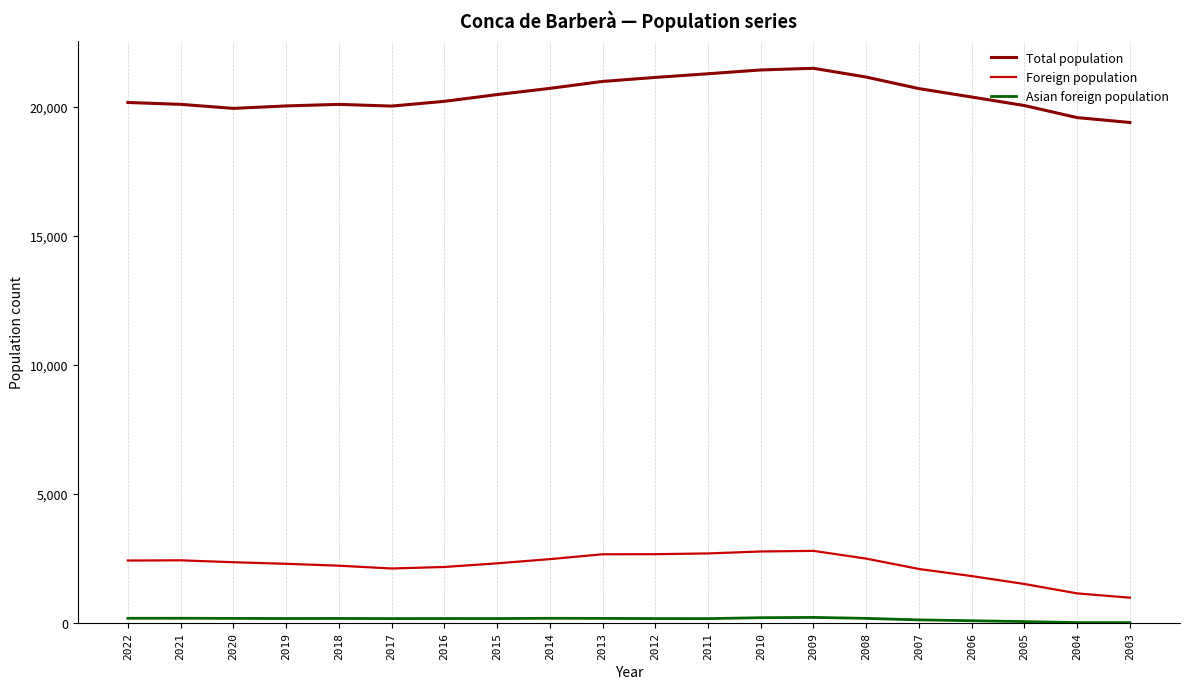

Is it true that Total population equals 20388 at 2006?

True